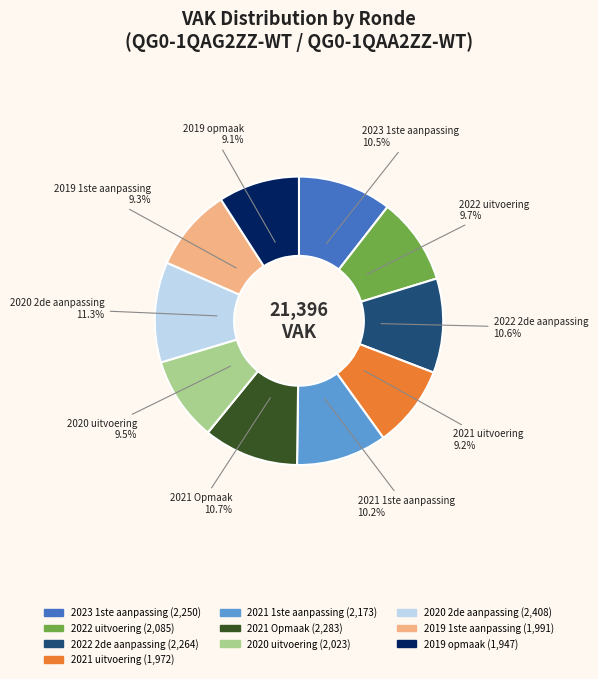

To the nearest percent, what percentage of the pie is 2022 uitvoering?

10%